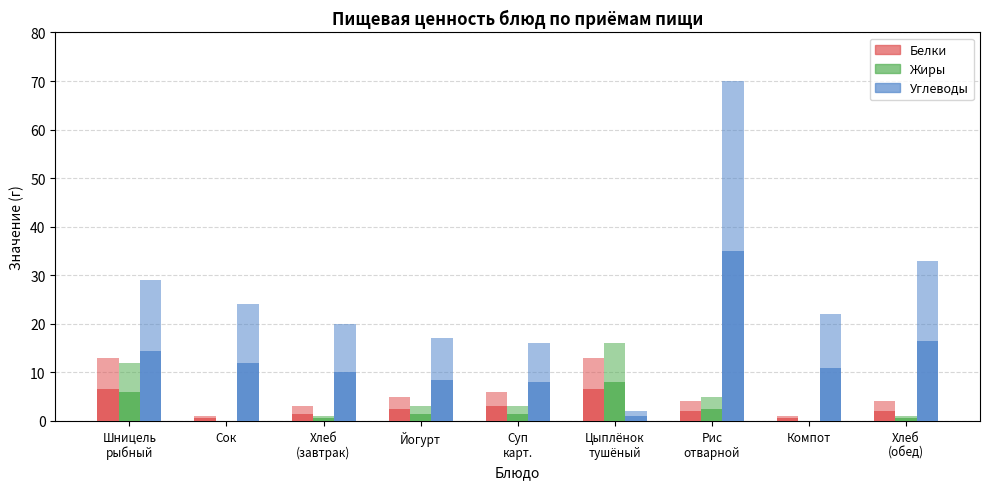

The Жиры series shows 0 at Сок. True or false?

True